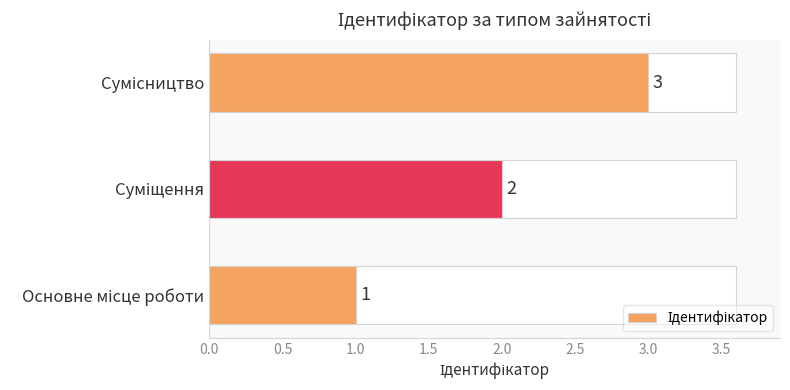

What is the average value?

2